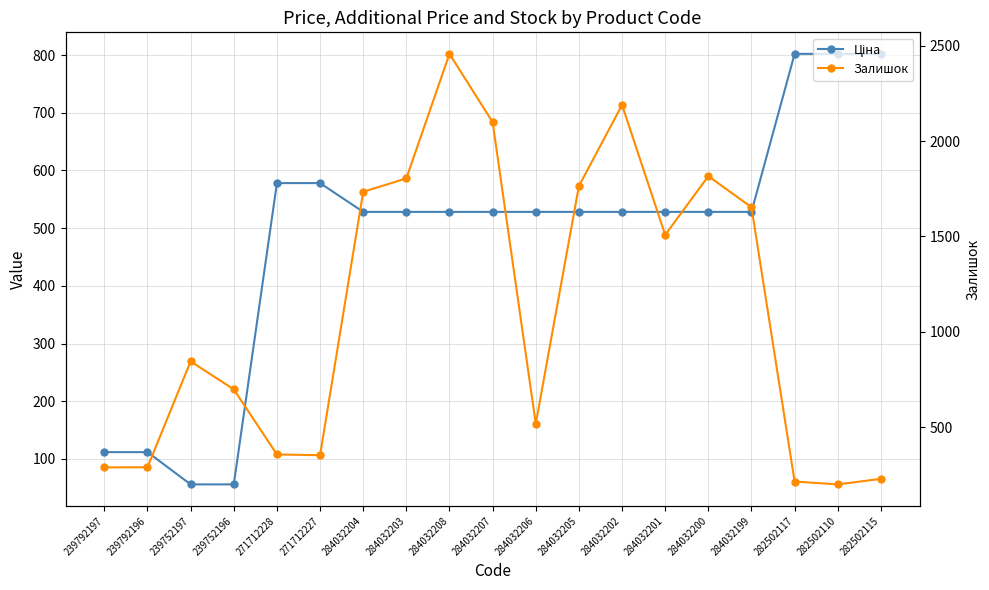

Rank the series by their maximum value, from lowest to highest.

Ціна, Залишок